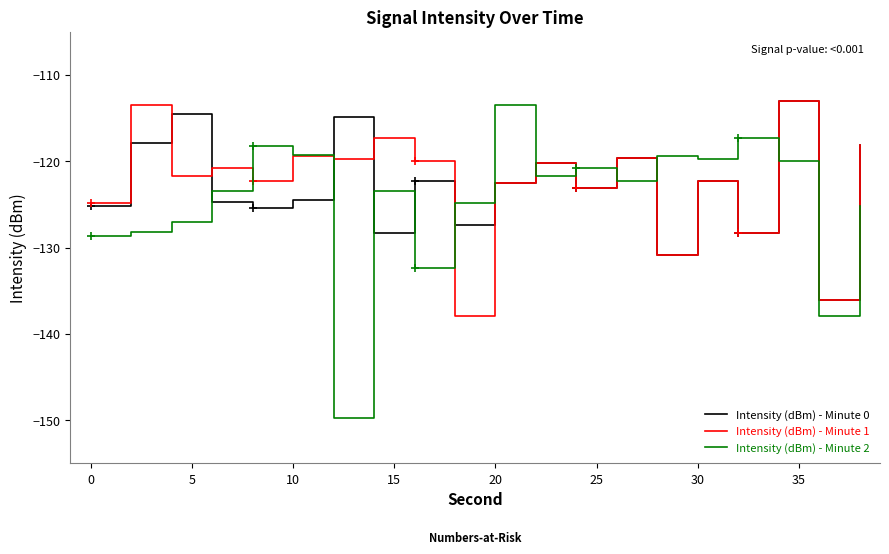

What is the value of the Intensity (dBm) - Minute 2 point at the 18th from the left?

-120.0